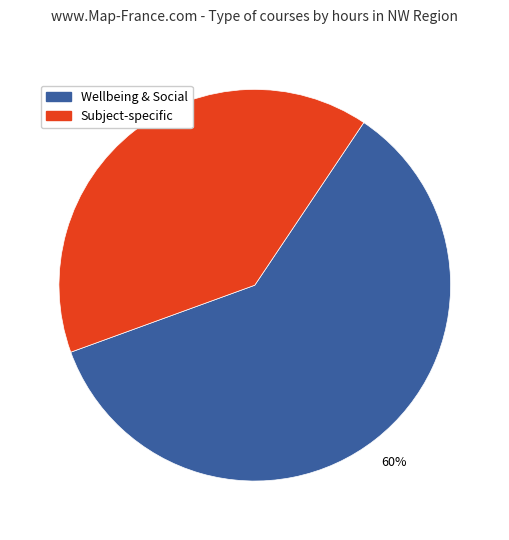

To the nearest percent, what is the difference between the largest and smallest slice percentages?

20%